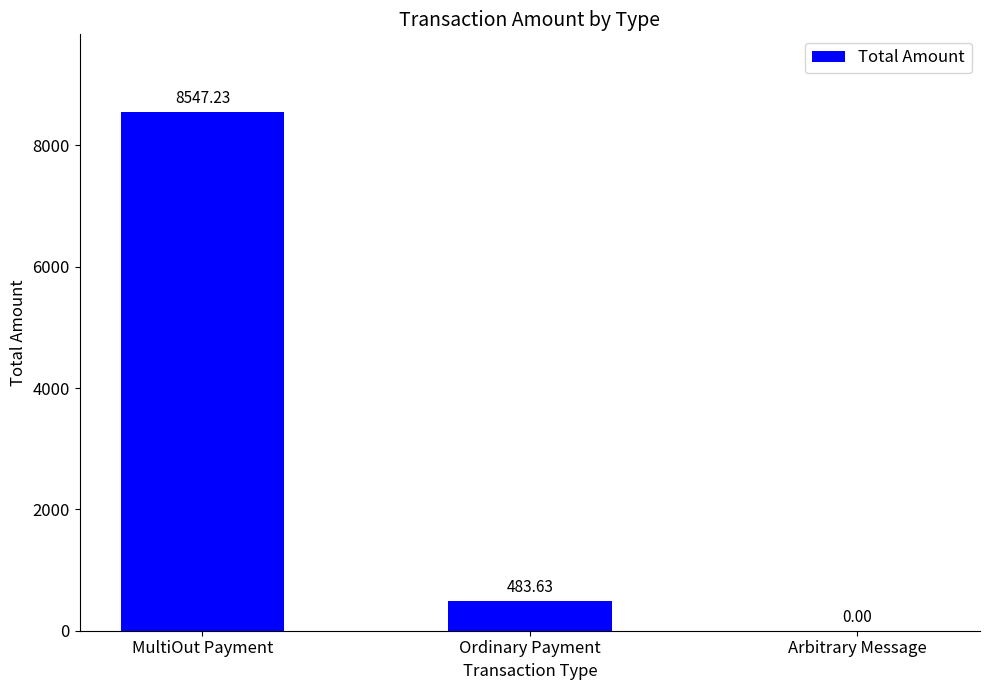

At which label is the value closest to 4273?

Ordinary Payment